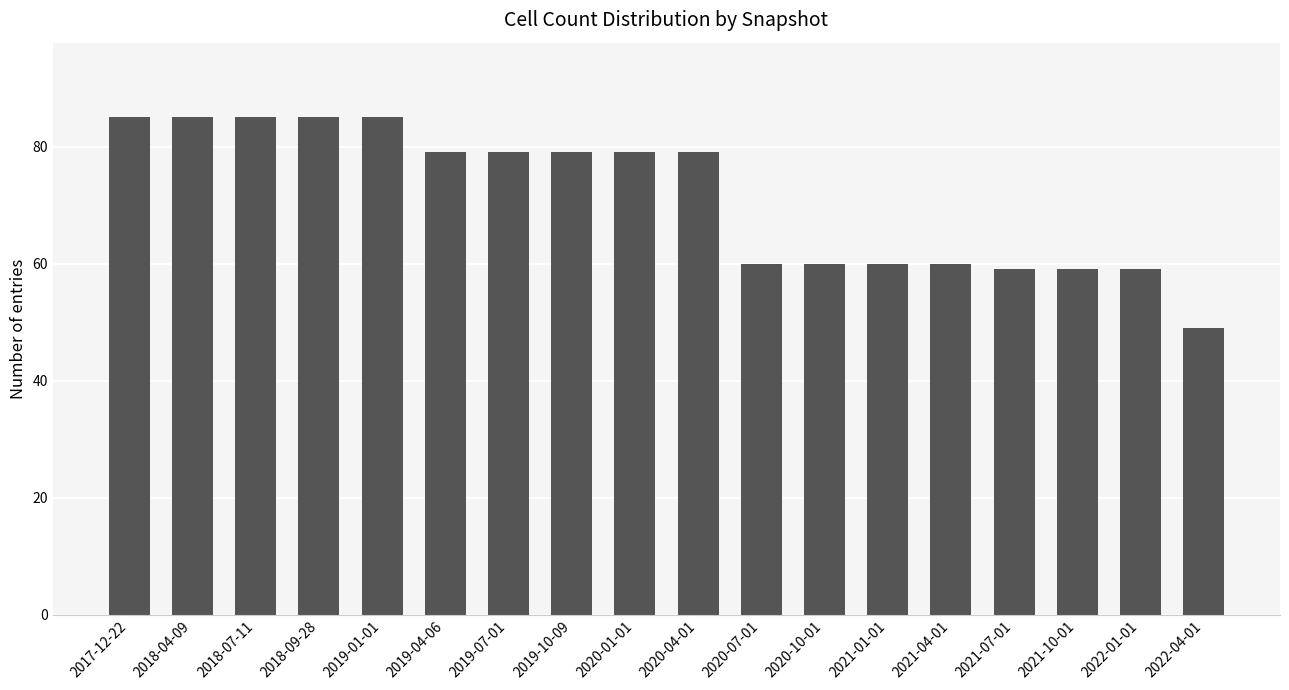

Approximately how many times larger is the value at 2021-01-01 compared to 2020-07-01?

1.0